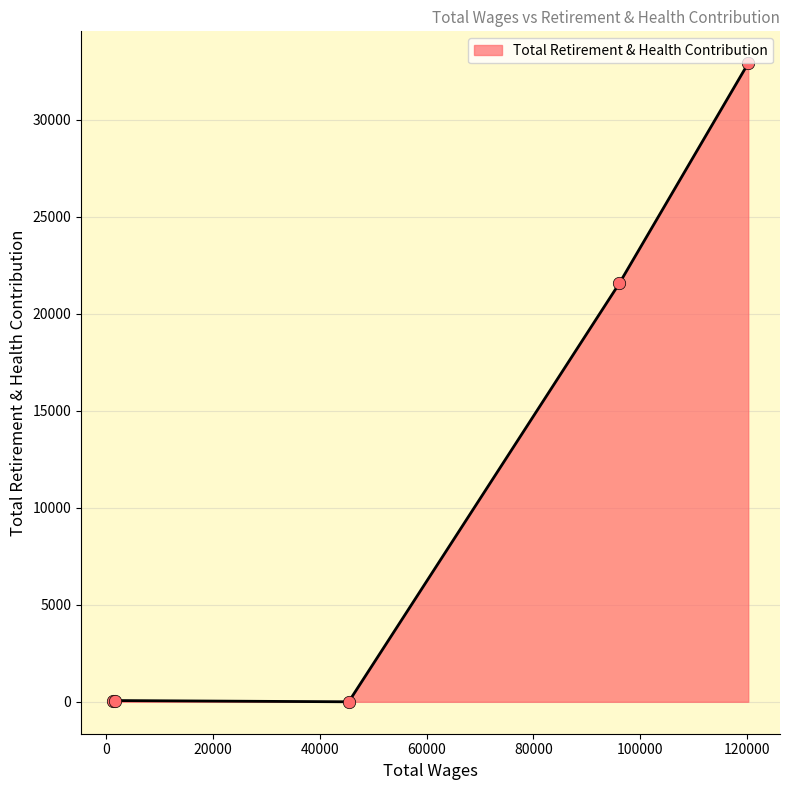

What is the difference between the maximum and minimum values?

32906